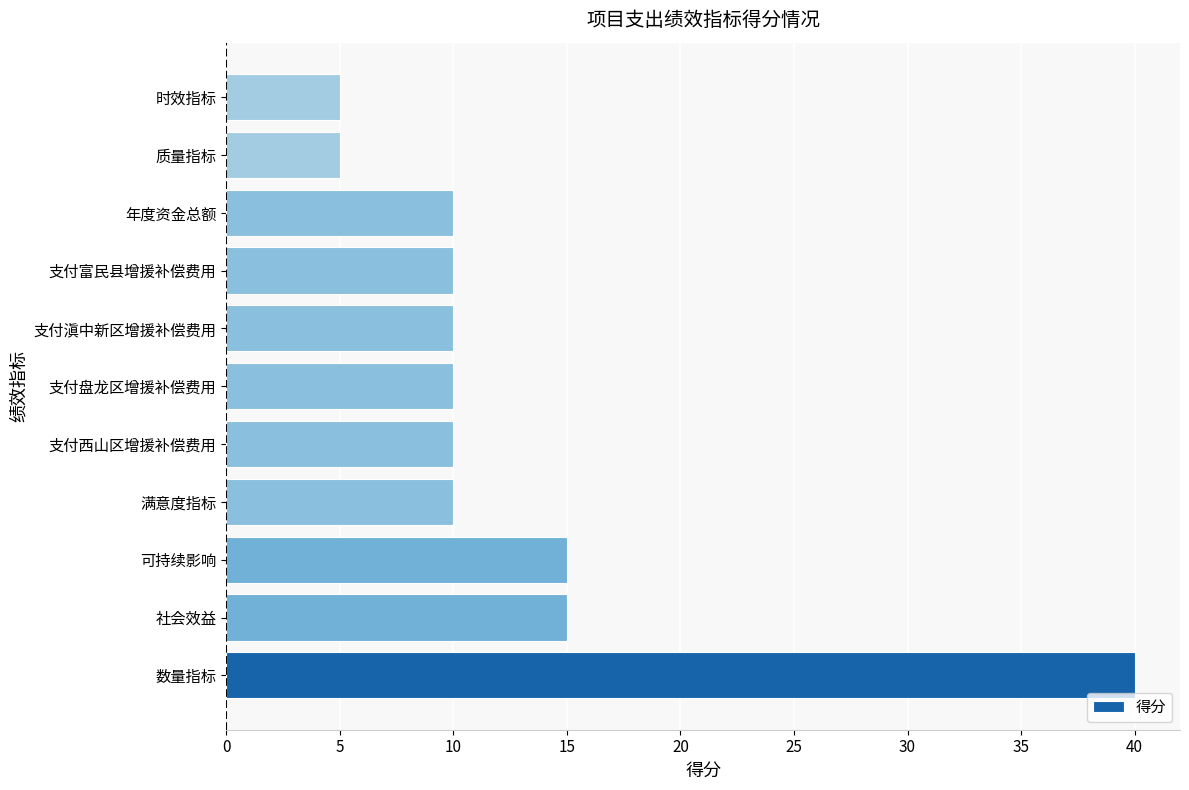

What is the greatest value displayed?

40